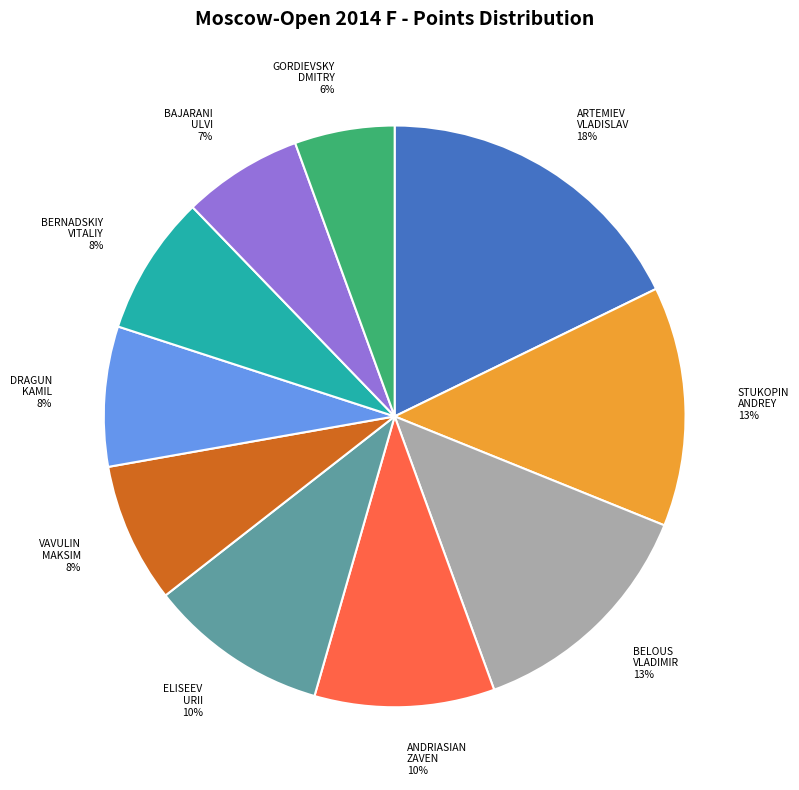

Count the number of slices in the pie.

10